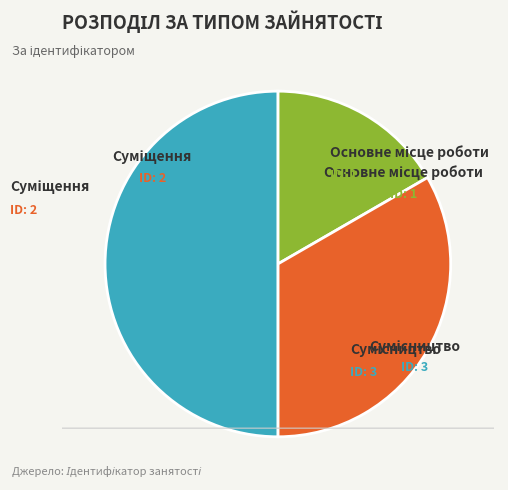

Approximately how many times larger is the value at Основне місце роботи compared to Суміщення?

0.5